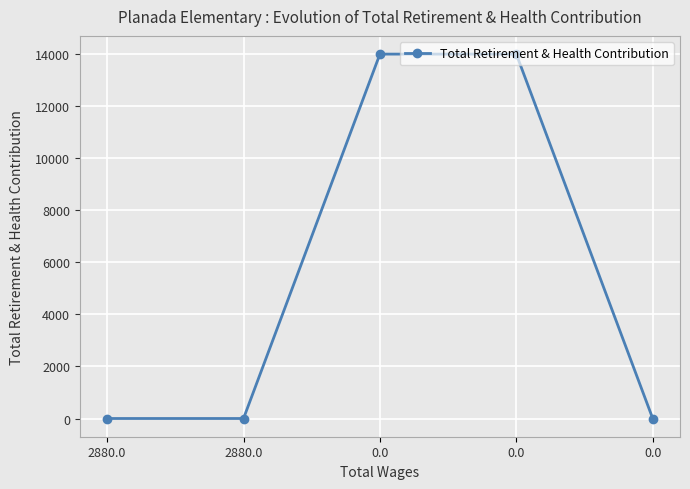

What is the label of the 1st point from the left?

2880.0